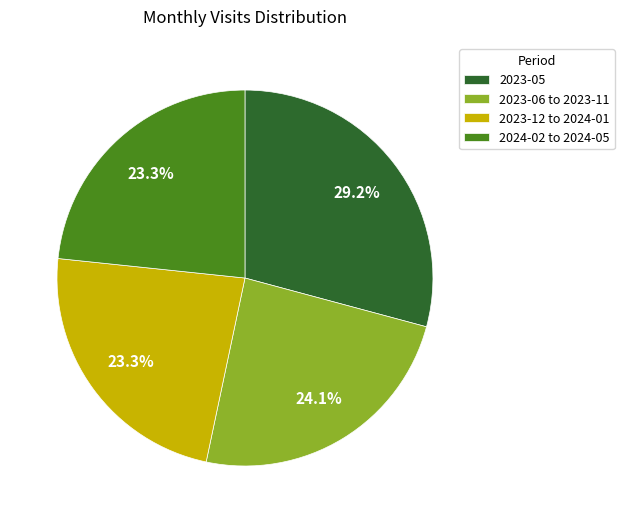

How many segments does this pie chart have?

4